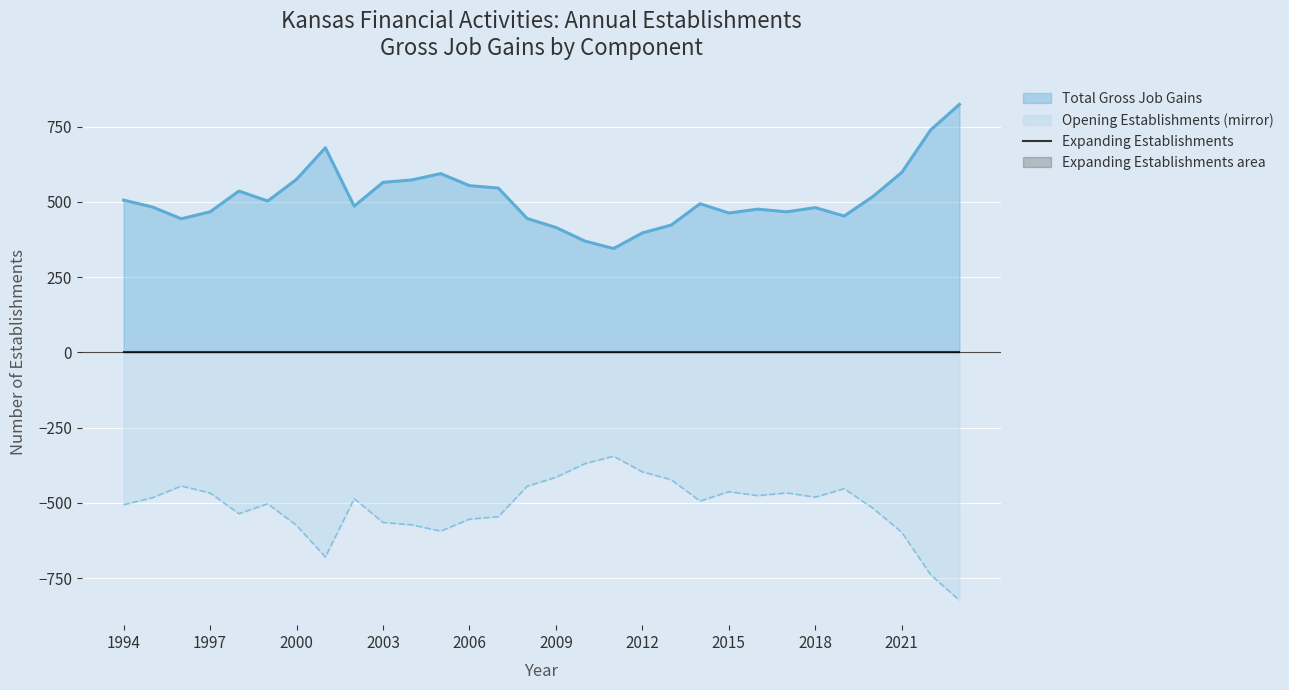

True or false: Expanding Establishments has more than 2 interior local peaks.

False